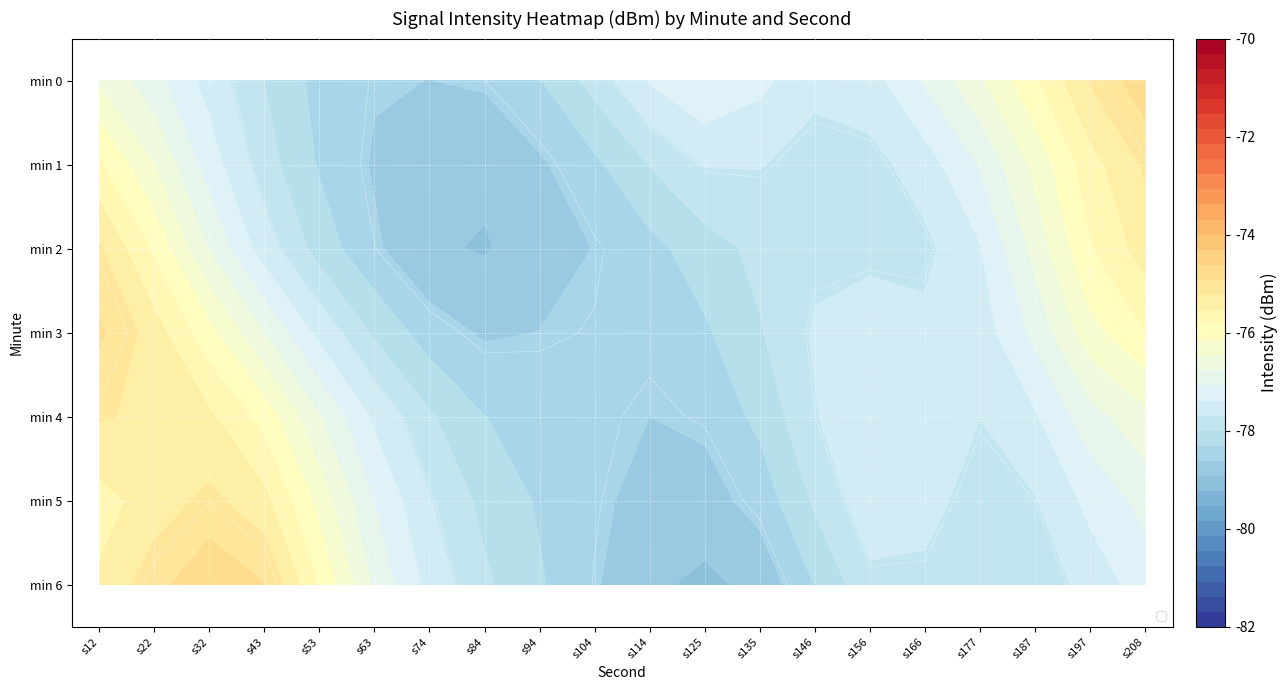

Rank the series by their maximum value, from lowest to highest.

min 4, min 2, min 1, min 5, min 3, min 0, min 6